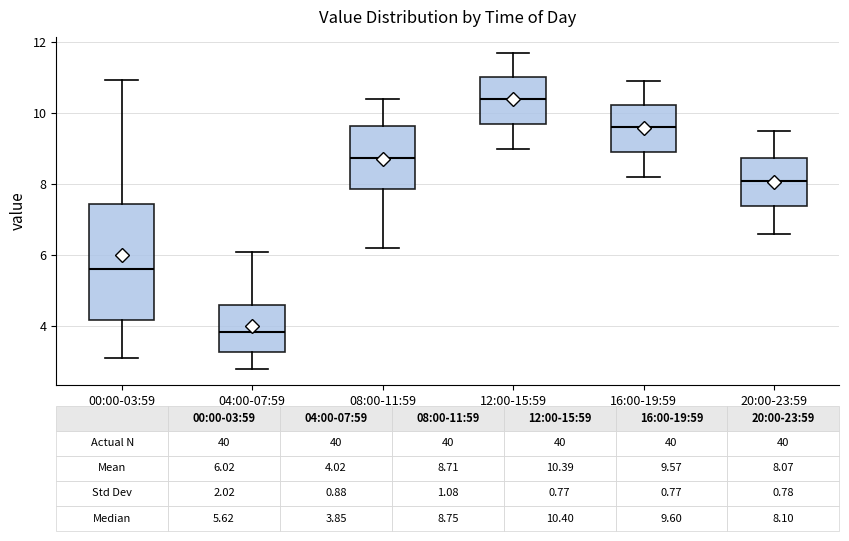

Which box has the highest median line?

12:00-15:59